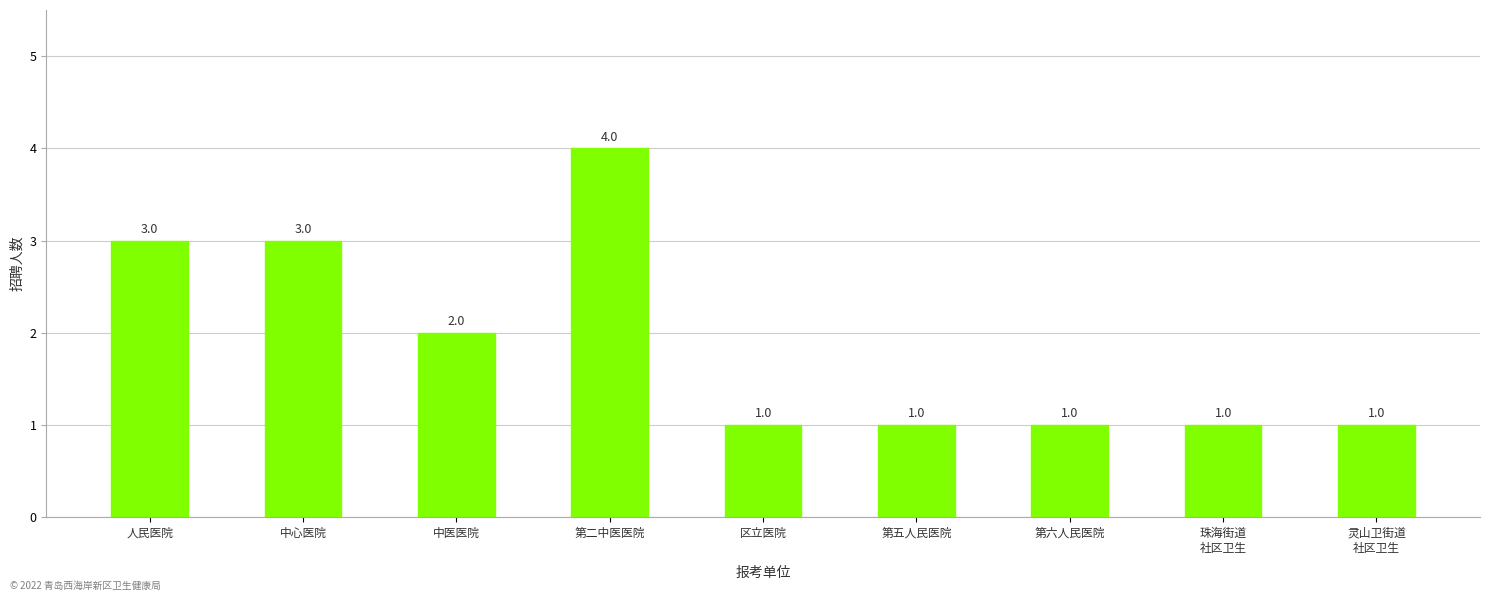

What is the label of the 5th bar from the right?

区立医院